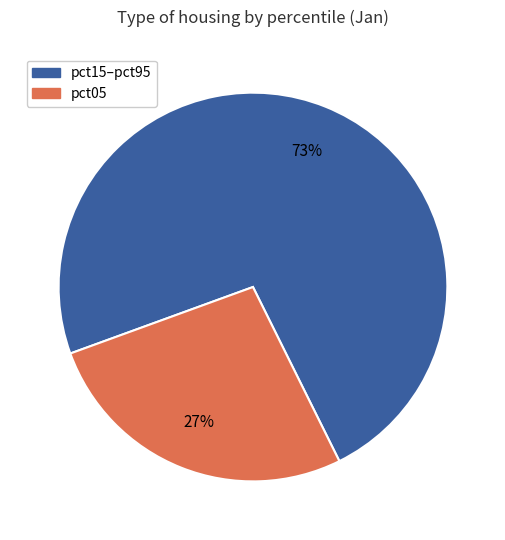

To the nearest percent, what is the average slice percentage?

50%